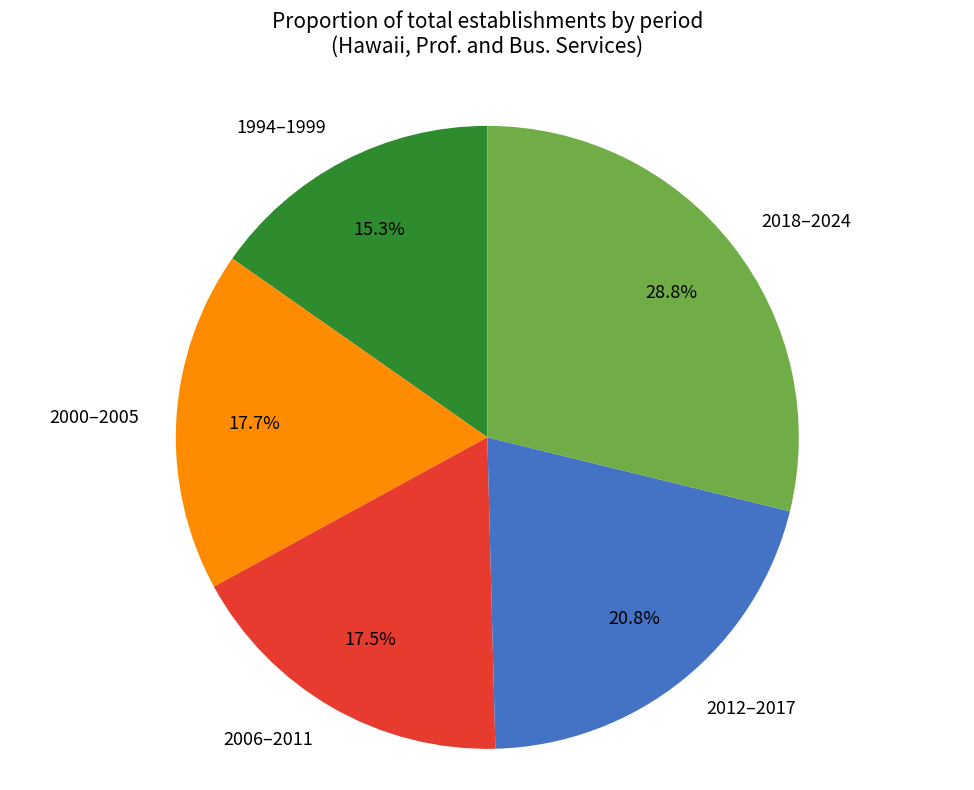

Which category has the biggest portion of the pie?

2018–2024